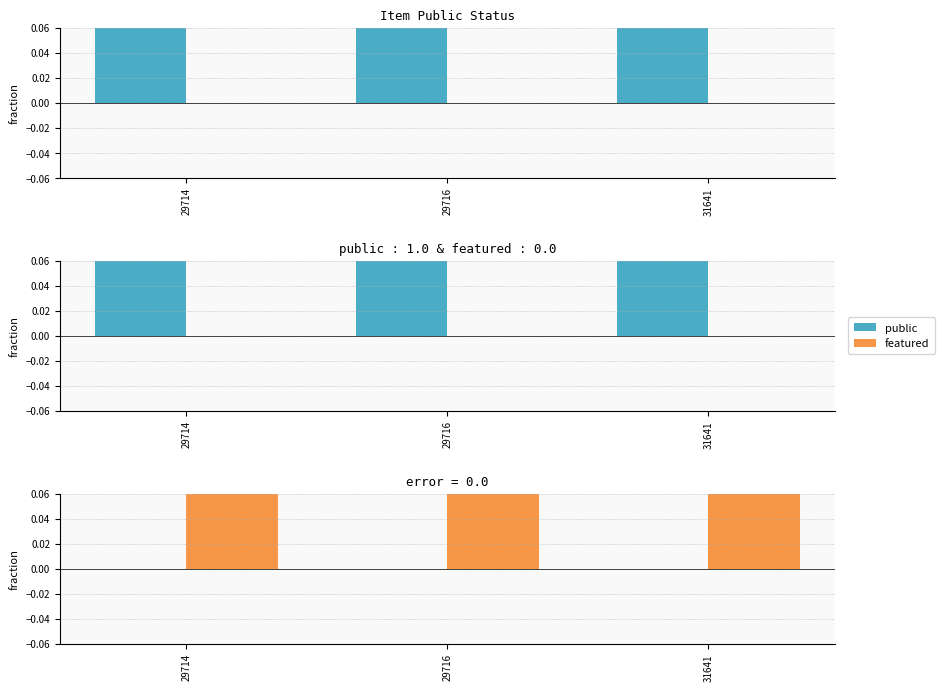

Which category has the highest value in the featured diff series?

29714